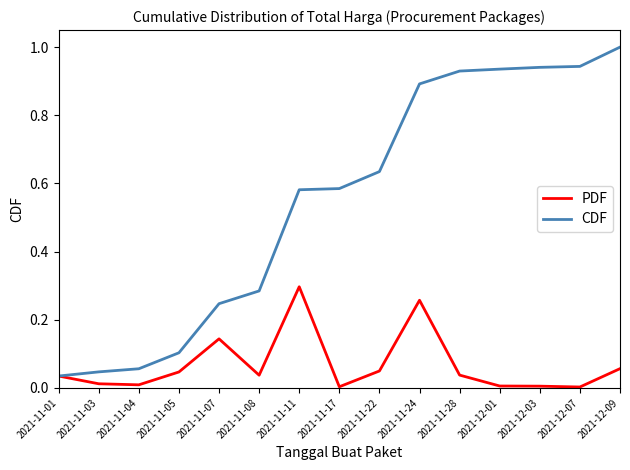

At which label does PDF reach its peak?

2021-11-11